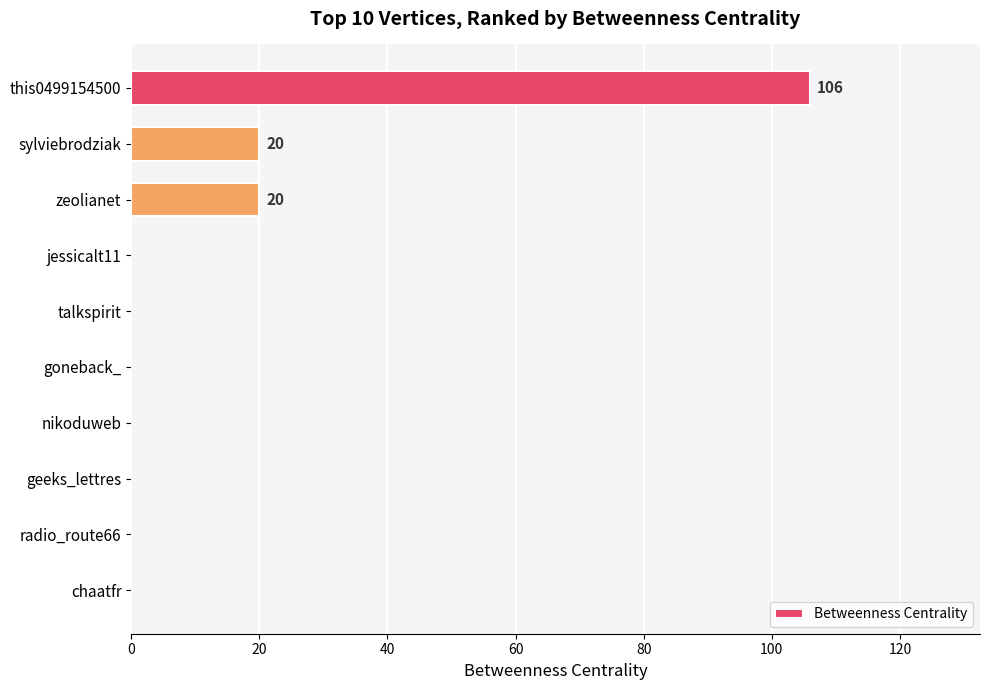

How many series are shown in this chart?

1